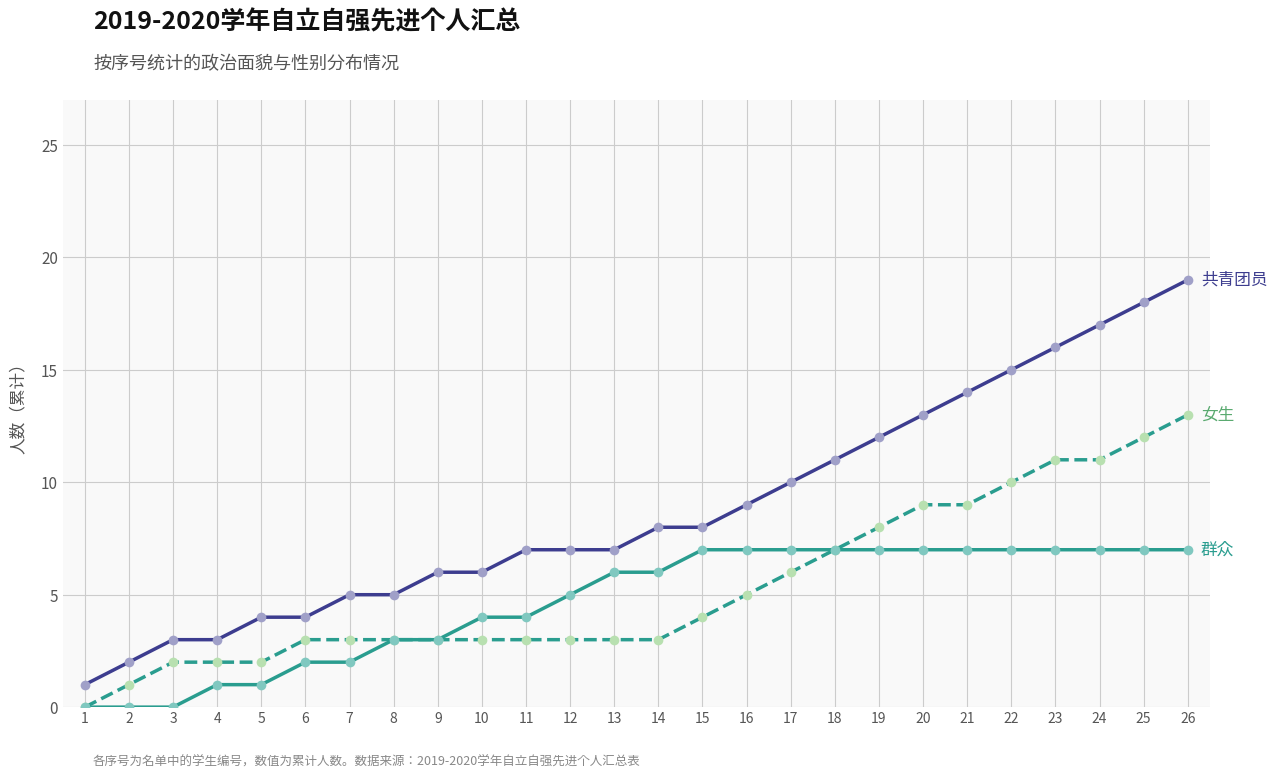

How many series are shown in this chart?

3